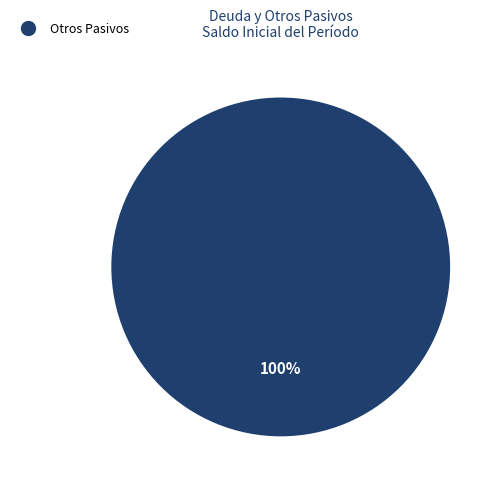

Is there any slice that represents more than half of the pie?

Yes